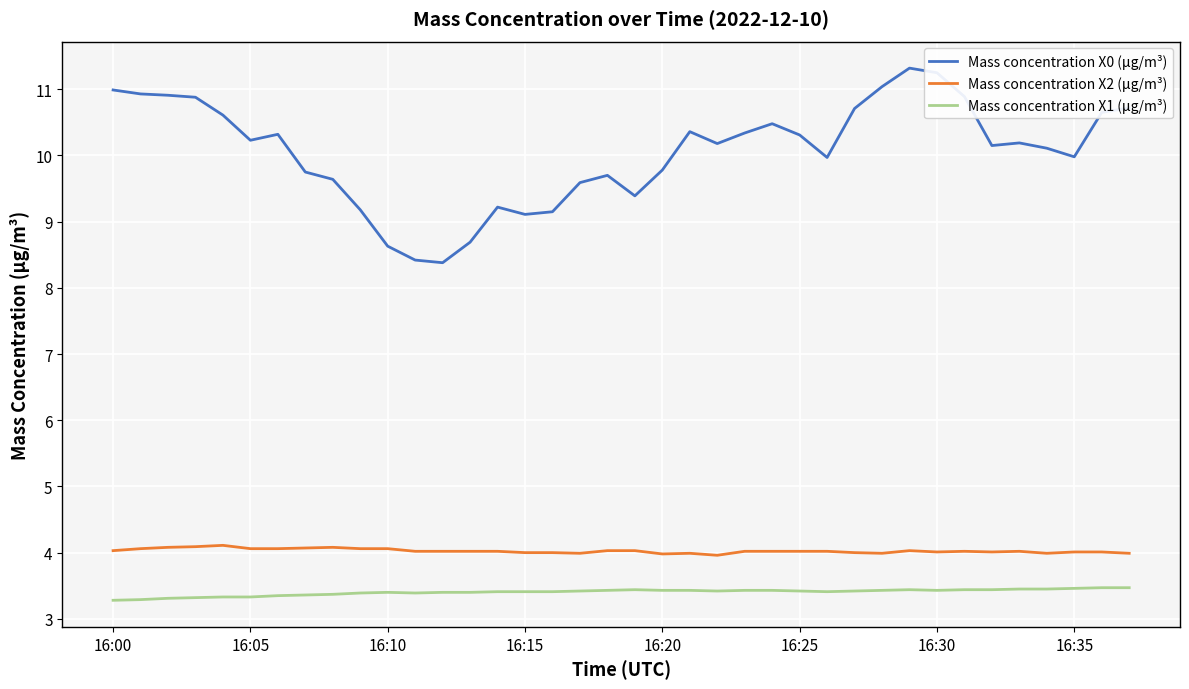

What is the minimum value for Mass concentration X1 (μg/m³)?

3.3